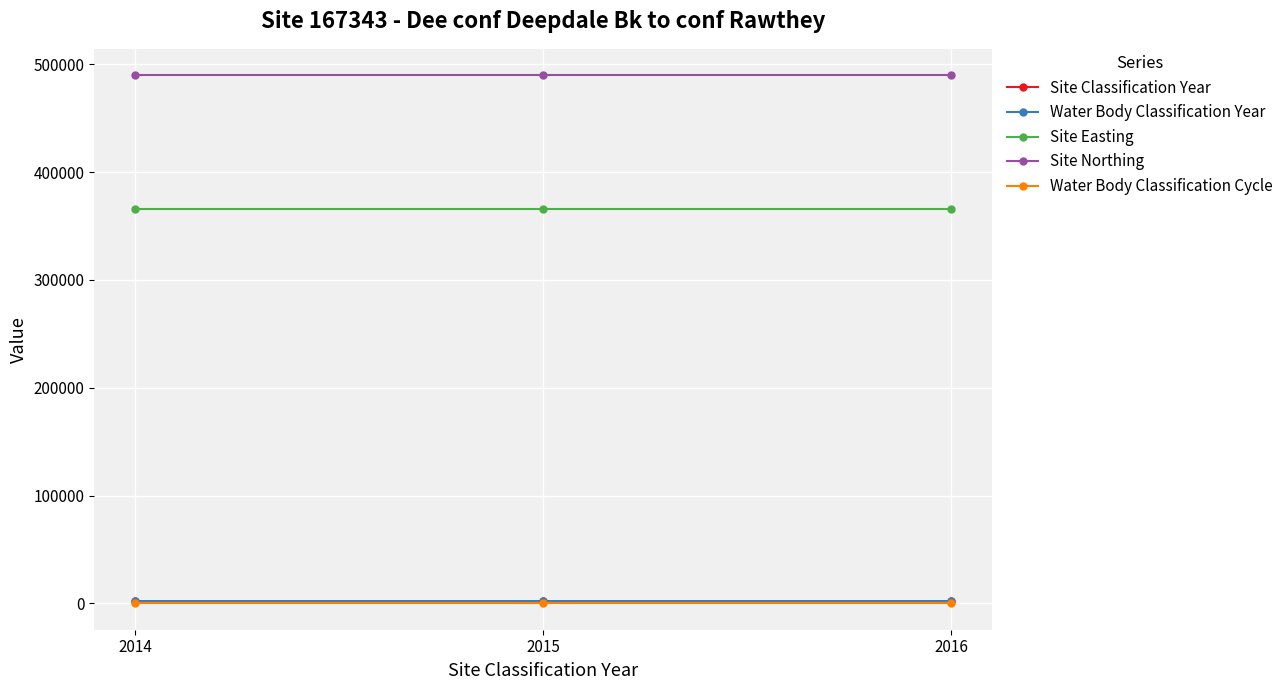

Reading left to right, list all the values displayed in this chart.

Site Classification Year: 2014	2015	2016
Water Body Classification Year: 2014	2015	2016
Site Easting: 366052	366052	366052
Site Northing: 489828	489828	489828
Water Body Classification Cycle: 2	2	2